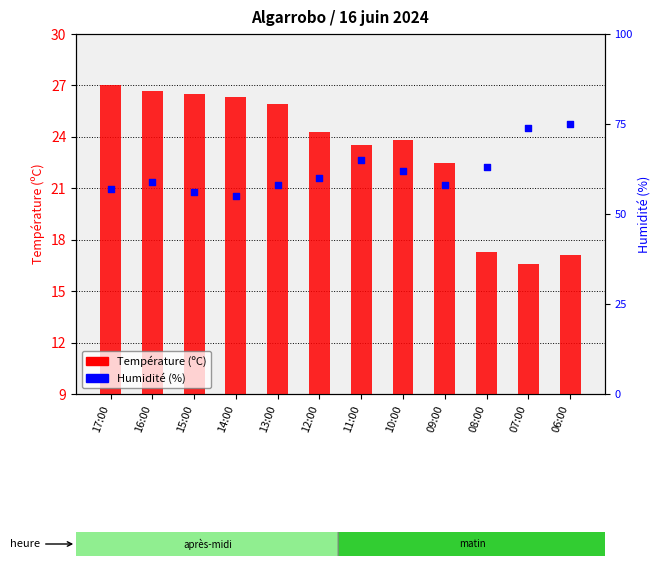

What are all the series names shown in the legend?

Température (ºC), Humidité (%)